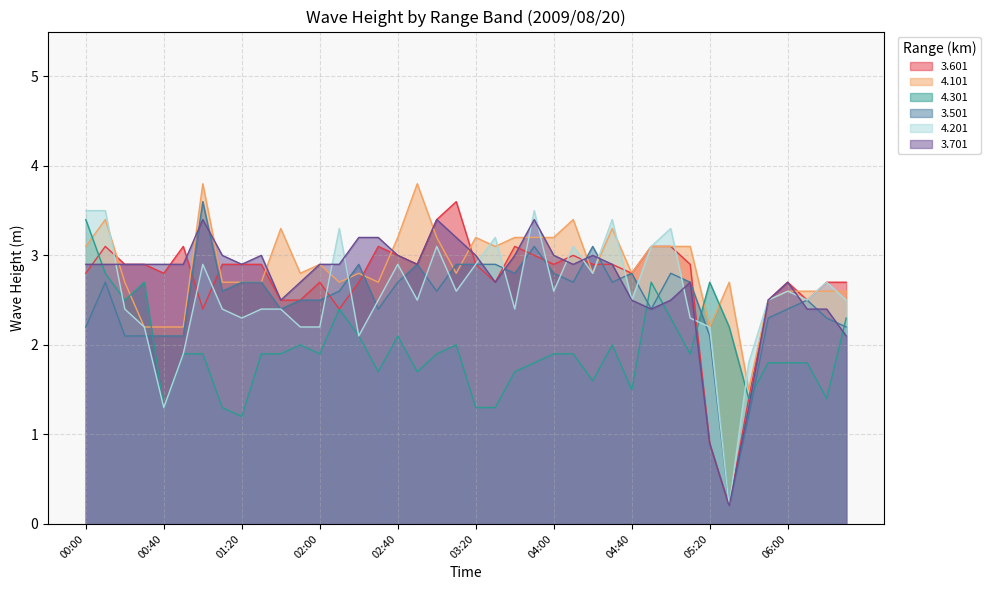

What is the label of the 40th point from the left?

06:30